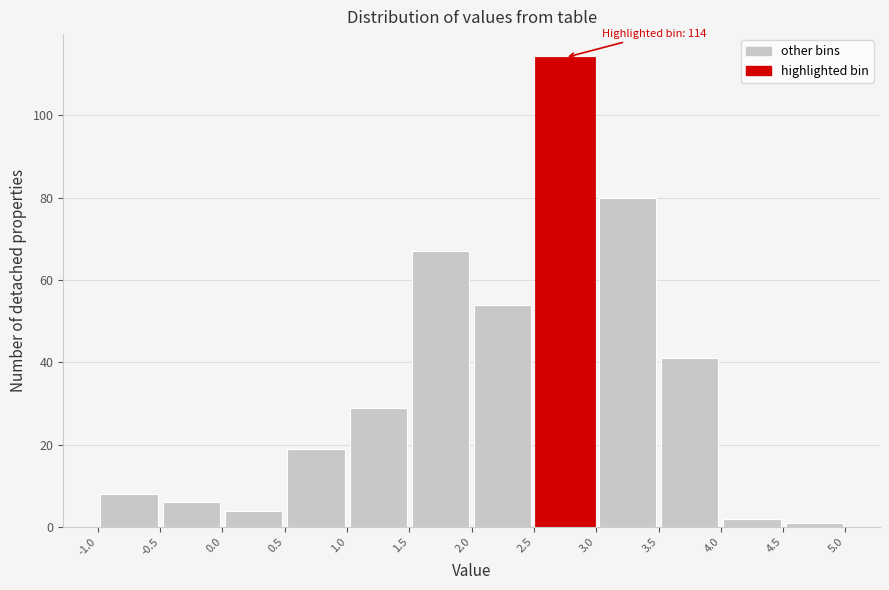

Over which range of the x-axis is the bar tallest?

2.5 to 3.0